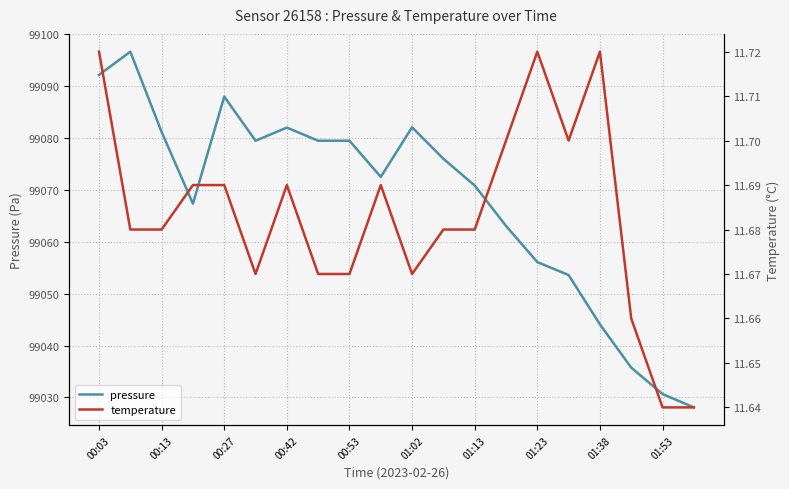

Rank the series at 00:03 from lowest to highest value.

temperature, pressure